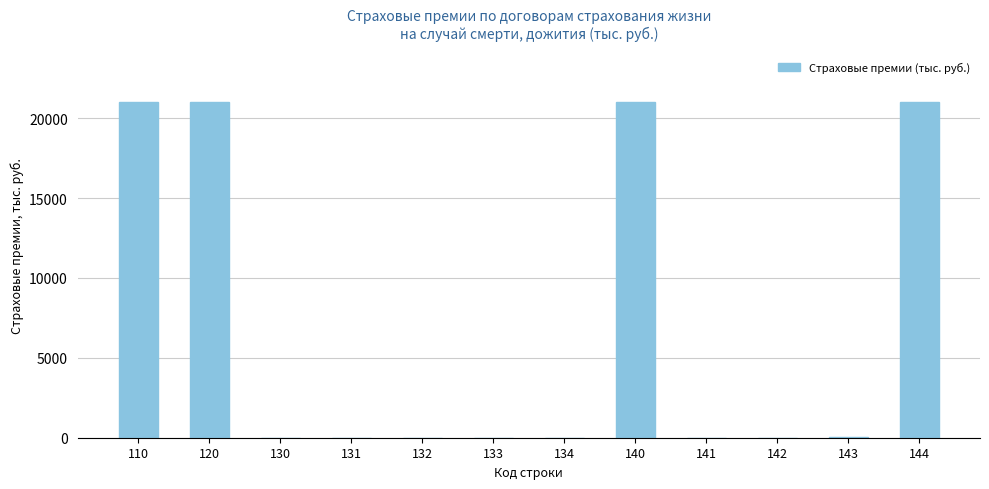

The value at 134 is 0.0. True or false?

True